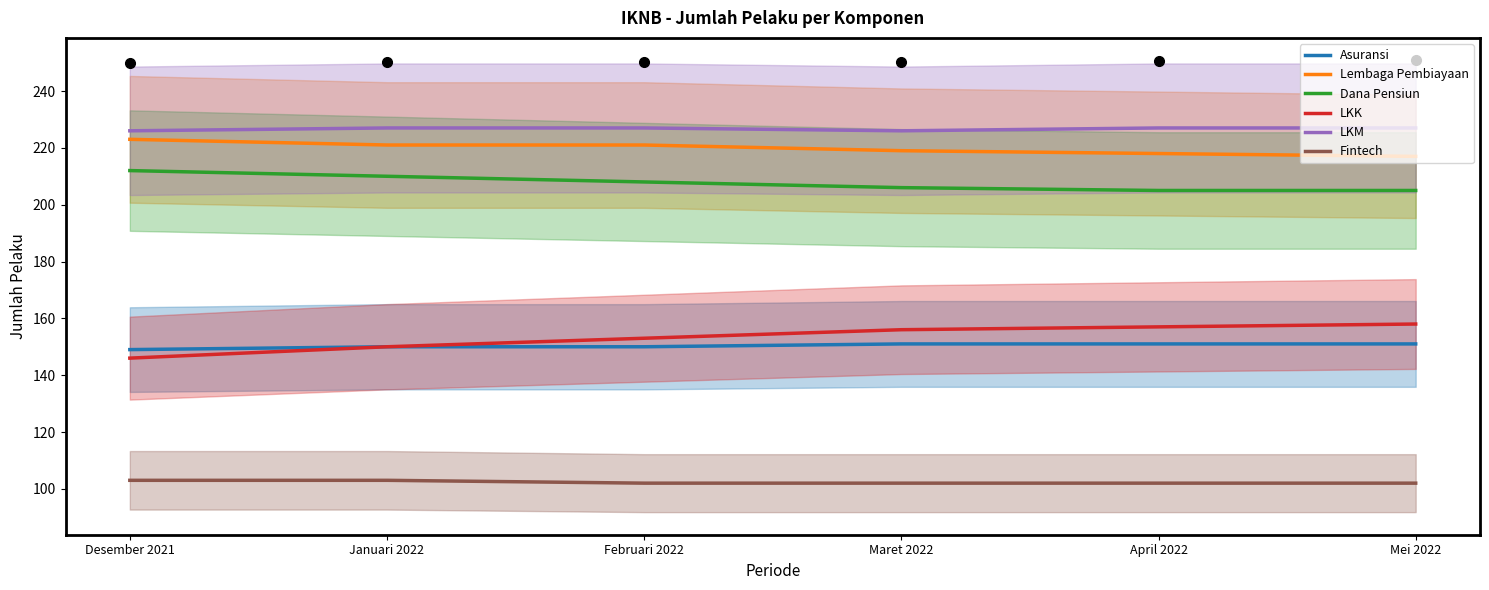

What is the lowest value of the LKM series?

226